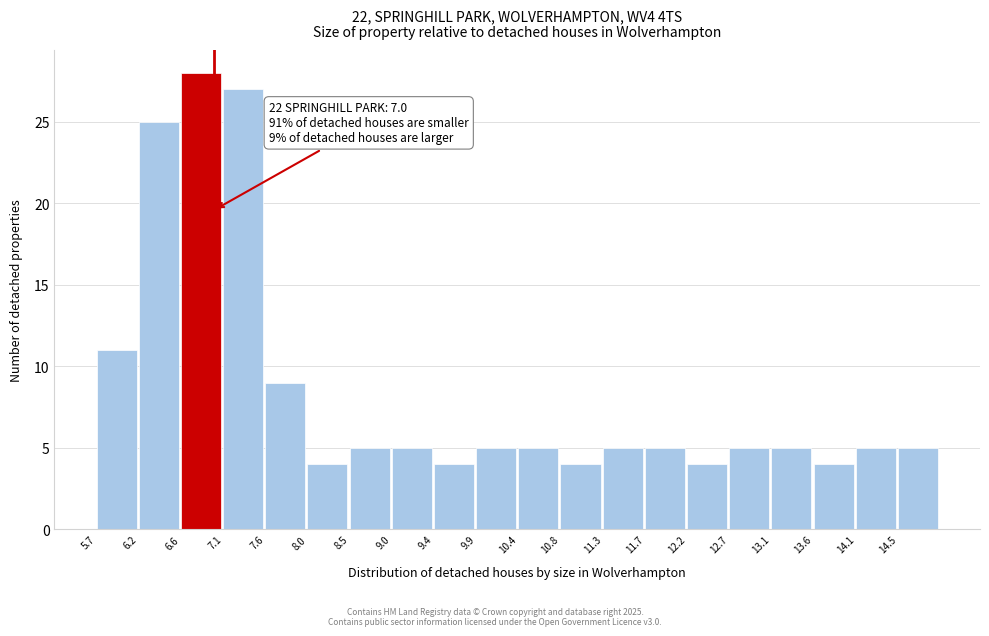

Which range on the x-axis has the tallest bar?

6.630 to 7.095